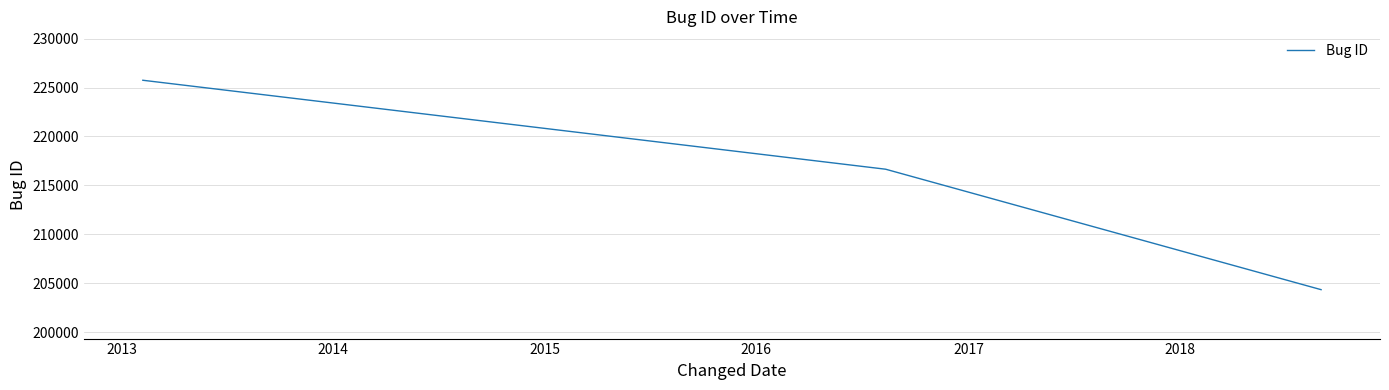

What is the smallest value displayed?

204345